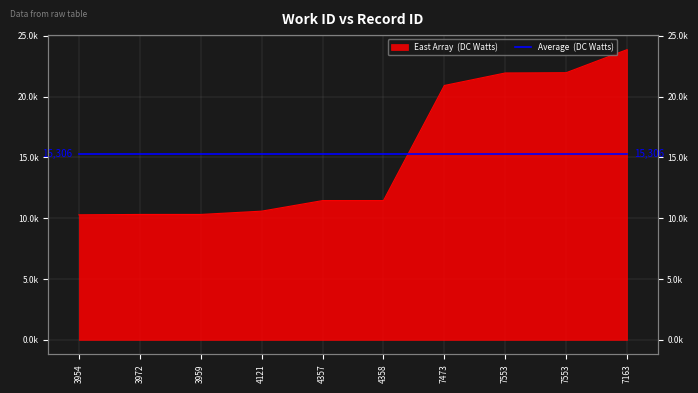

List the labels in order of value, largest first.

7163, 7553, 7553, 7473, 4358, 4357, 4121, 3959, 3972, 3954